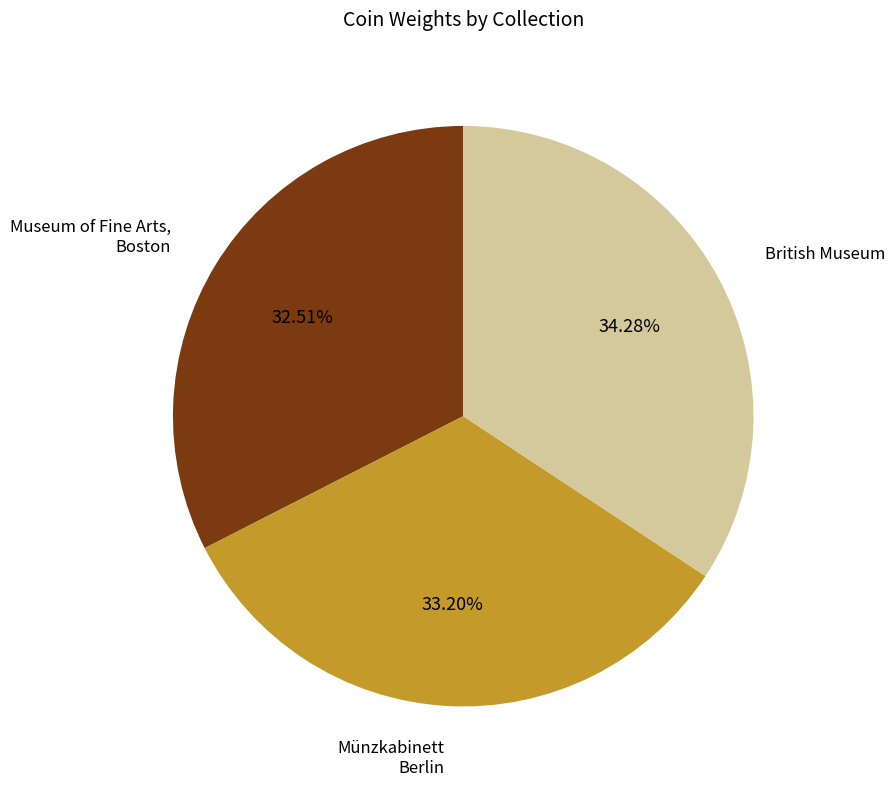

How many slices are in this pie chart?

3